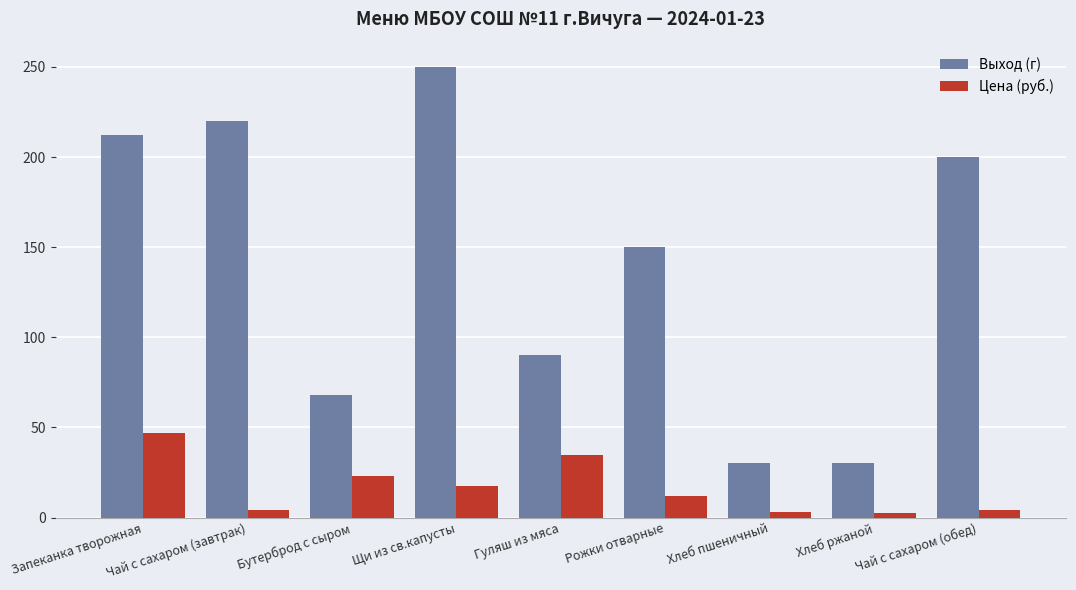

What is the spread (max minus min) of values at Хлеб пшеничный?

27.0